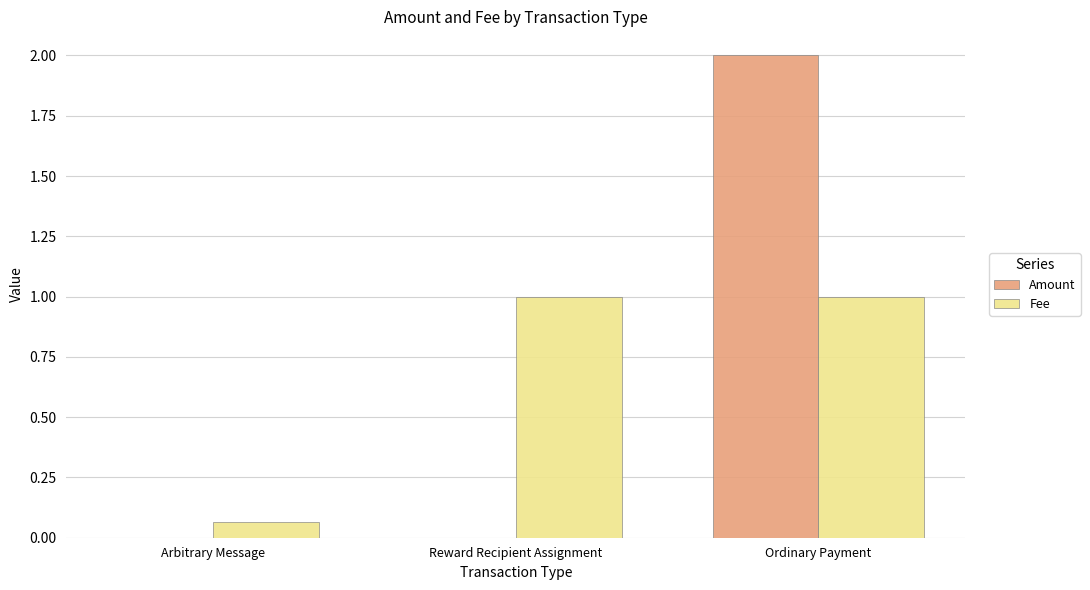

At which category is the sum across all series the highest?

Ordinary Payment